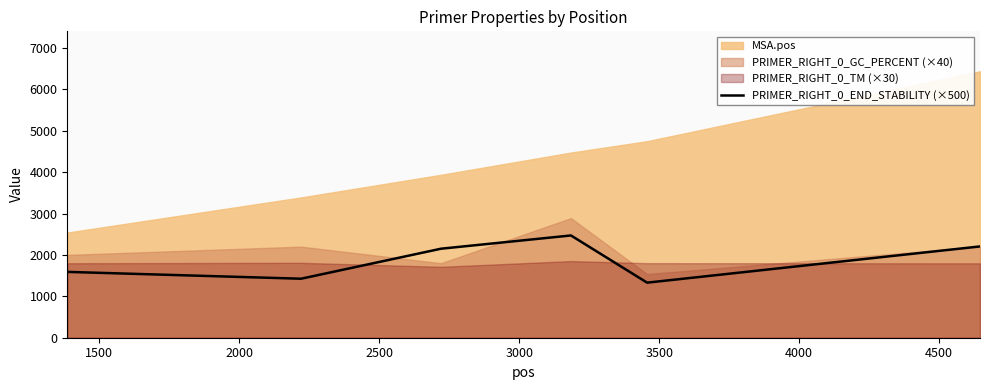

What is the highest value of the PRIMER_RIGHT_0_END_STABILITY (×500) series?

2470